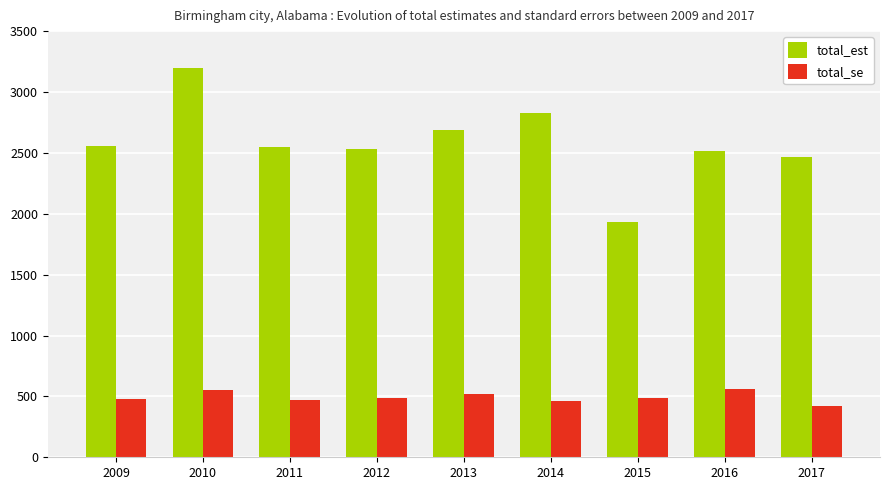

At how many categories does at least one series exceed 1188?

9